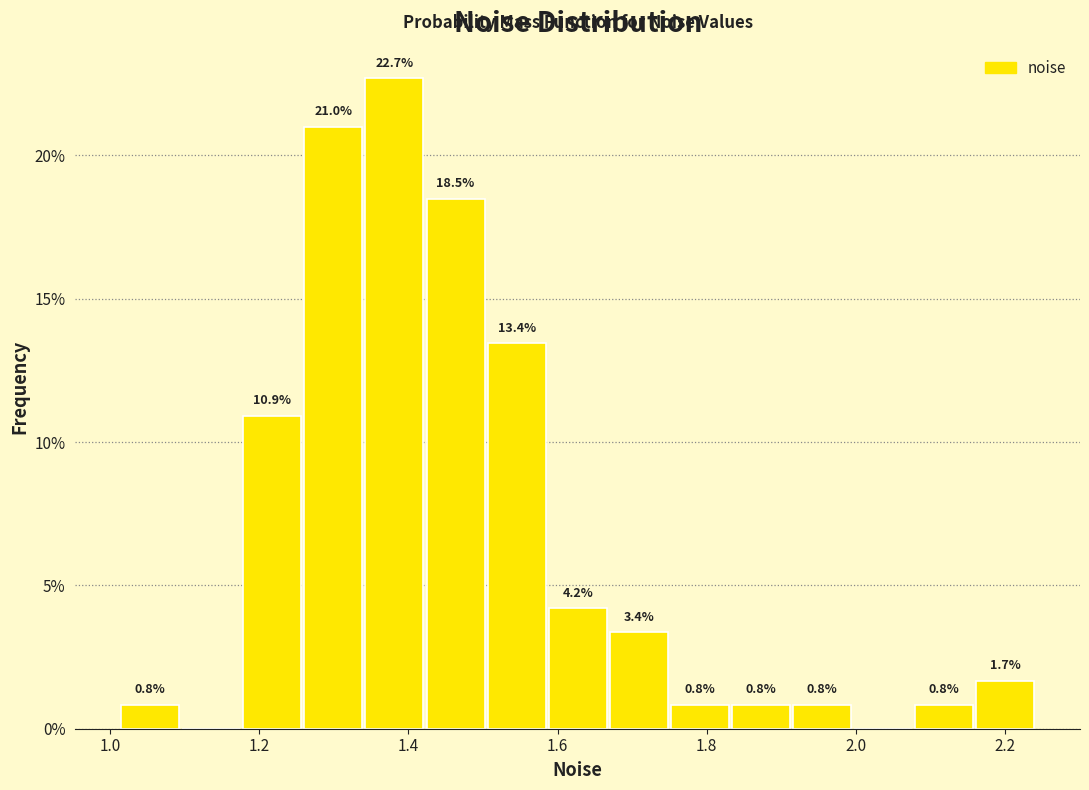

Which range on the x-axis has the tallest bar?

1.34 to 1.42